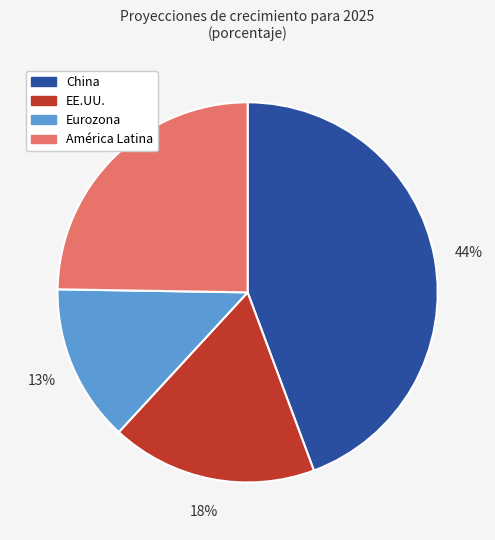

What is the smallest slice in the pie chart?

Eurozona